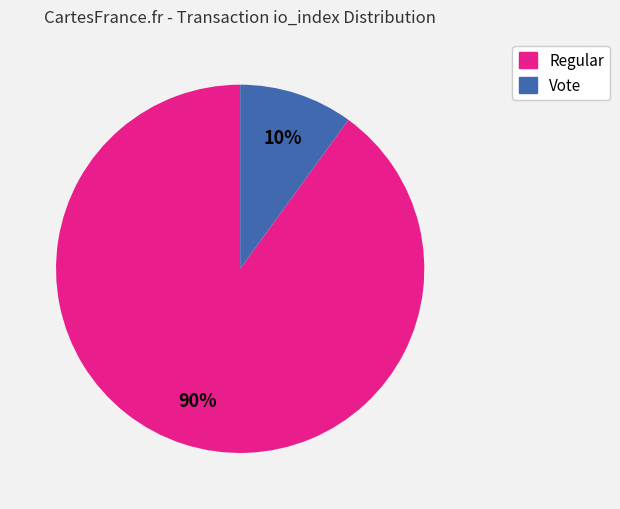

Is there any slice that represents more than half of the pie?

Yes